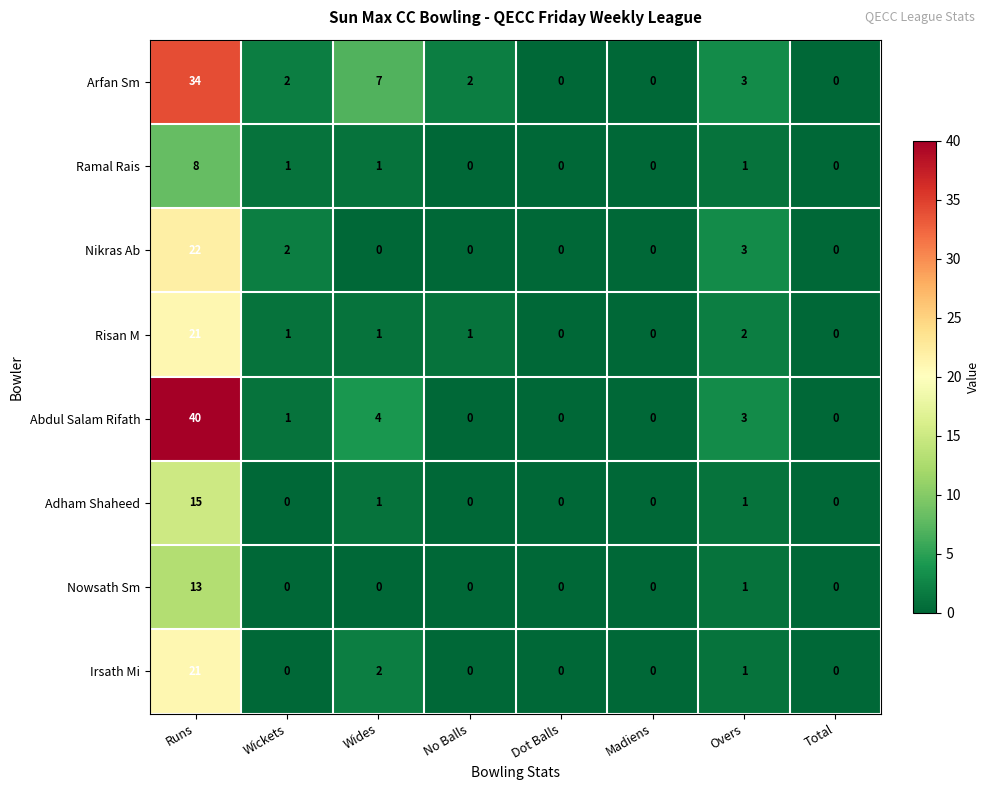

Is the value of Adham Shaheed at Overs greater than the value of Irsath Mi at Runs?

No